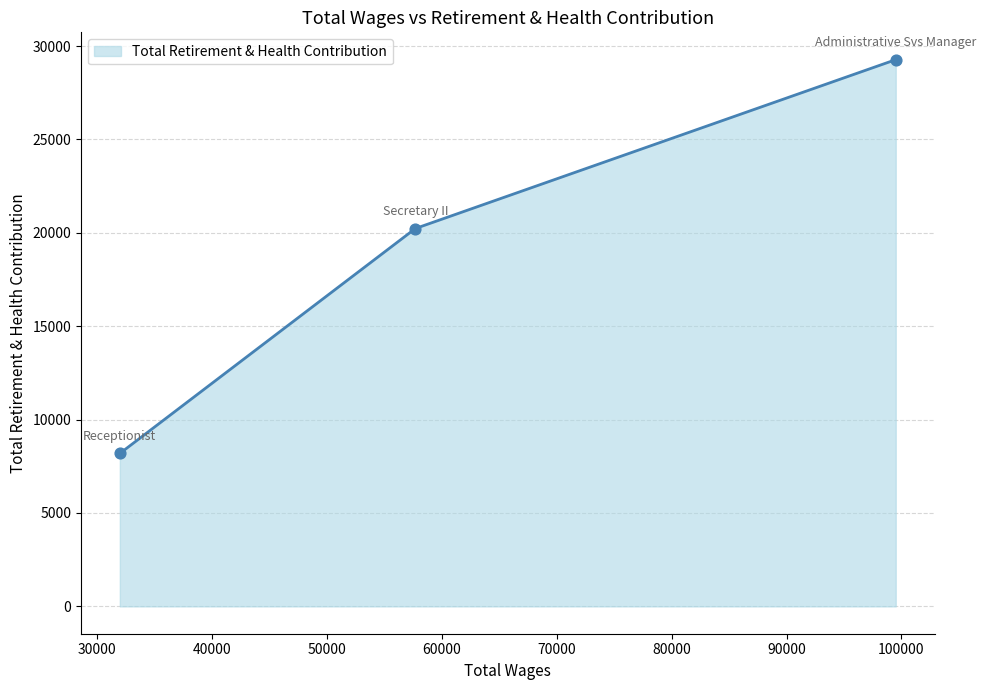

What is the smallest value displayed?

8188